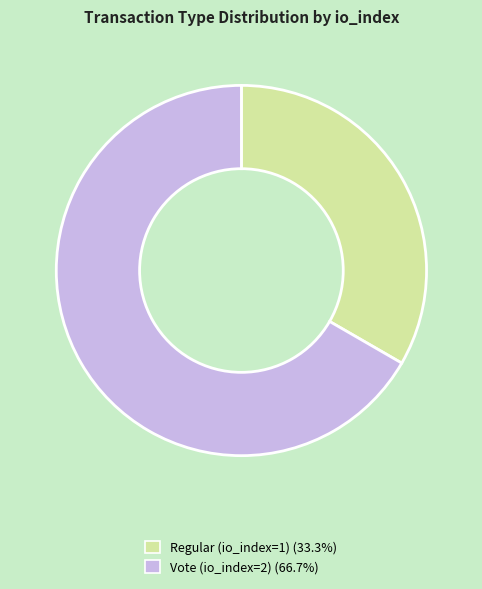

Which slice represents more than half of the pie?

Vote (io_index=2)